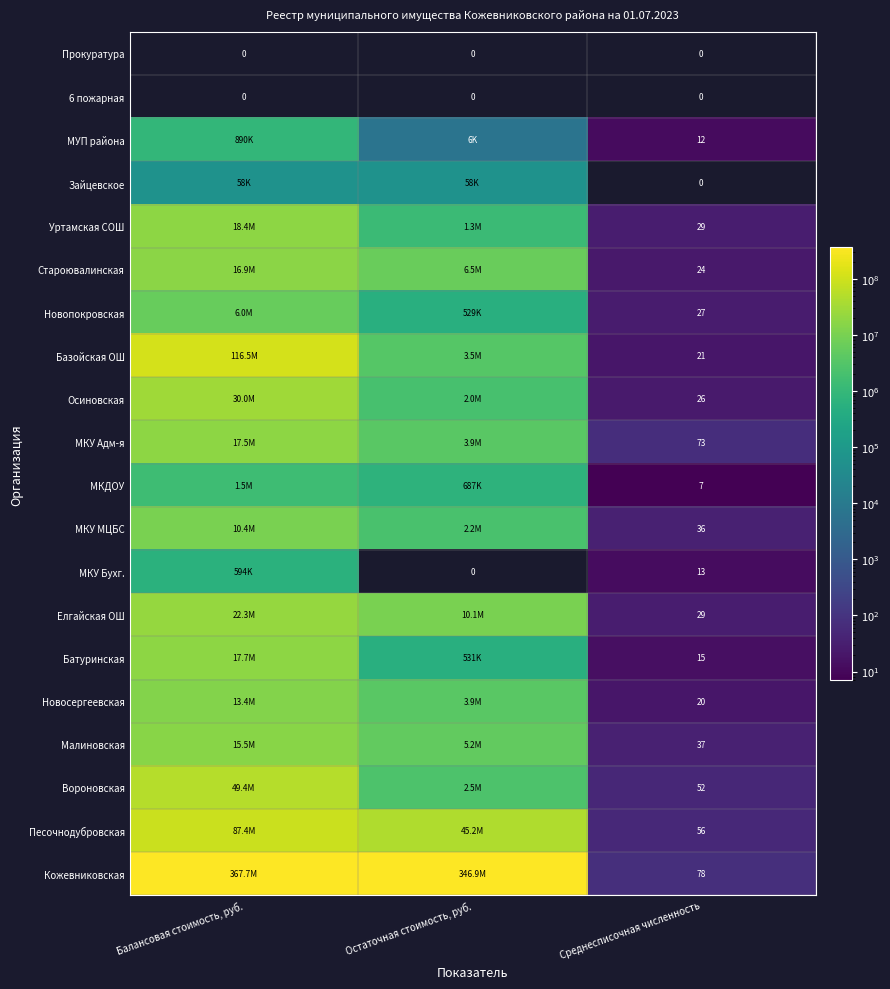

True or false: МКДОУ has a value of 7 at Среднесписочная численность.

True